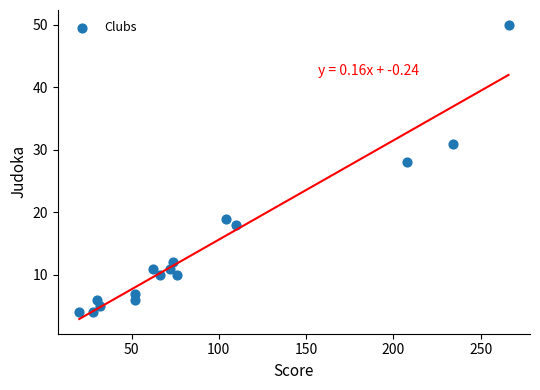

What Y value in the scatter plot is closest to 27?

28